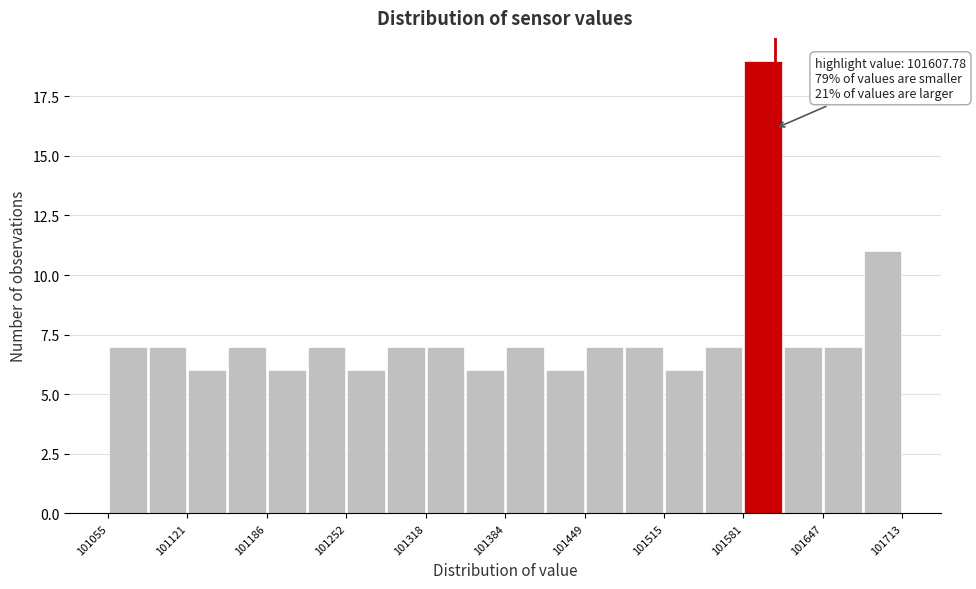

Read against the x-axis, roughly where is the centre of the tallest bar?

101600